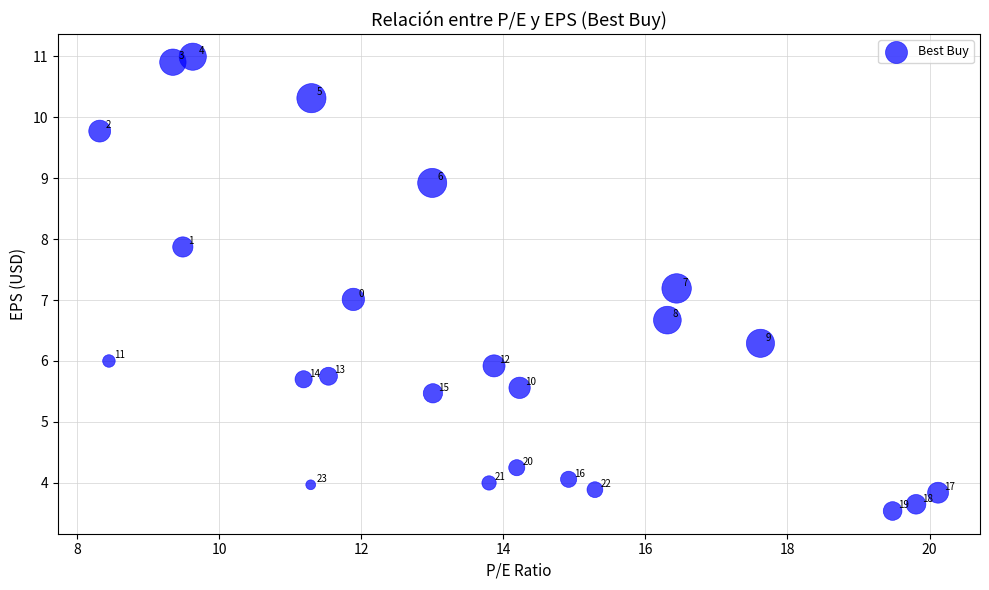

What Y value in the scatter plot is closest to 7?

7.0